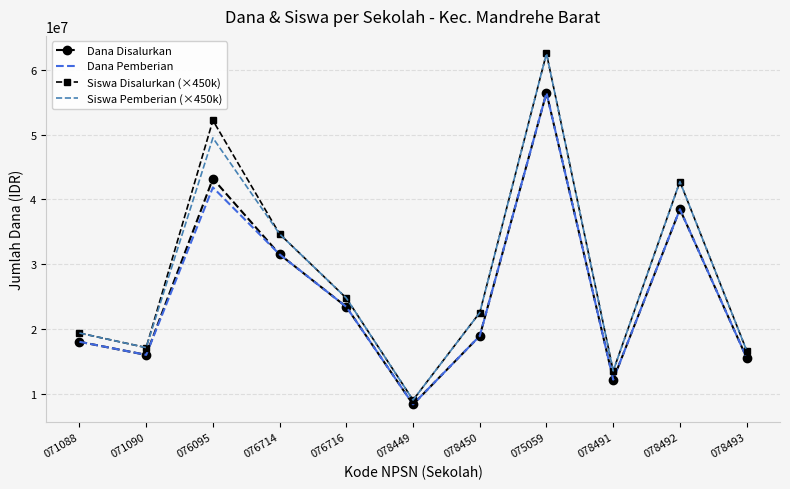

What is the difference between the maximum and minimum values in the Siswa Pemberian (×450k) series?

53550000